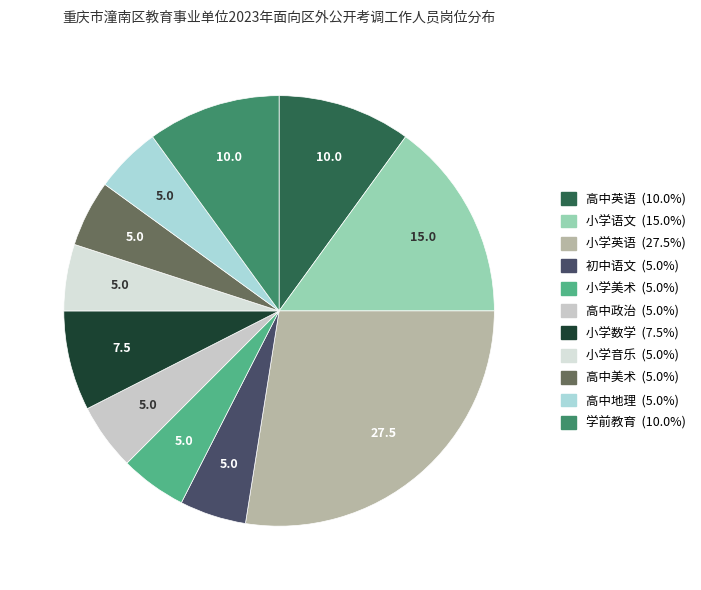

Combined, what portion of the pie is 高中美术 and 小学英语?

32.5%